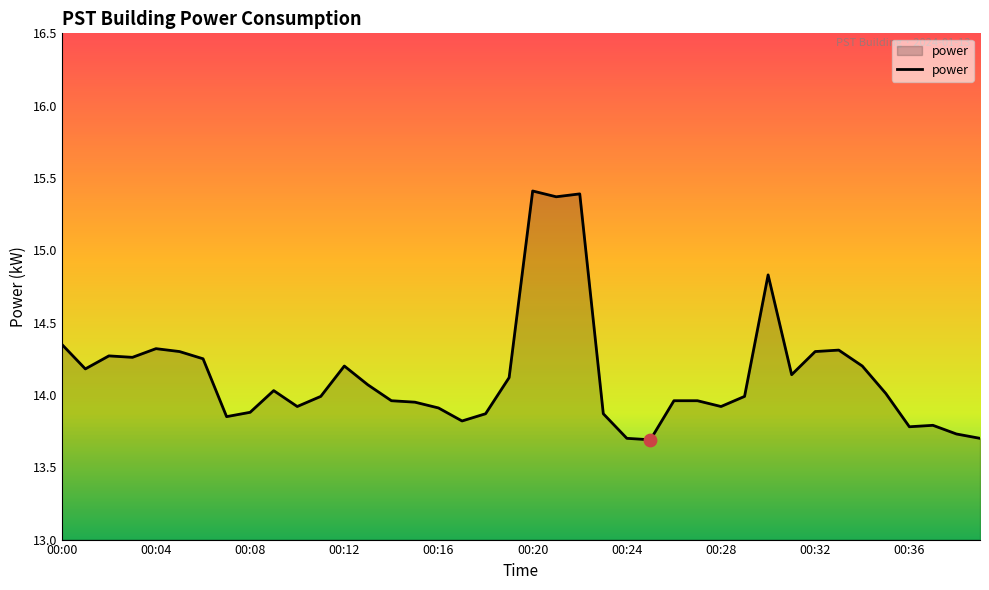

What is the minimum value shown in the chart?

13.7